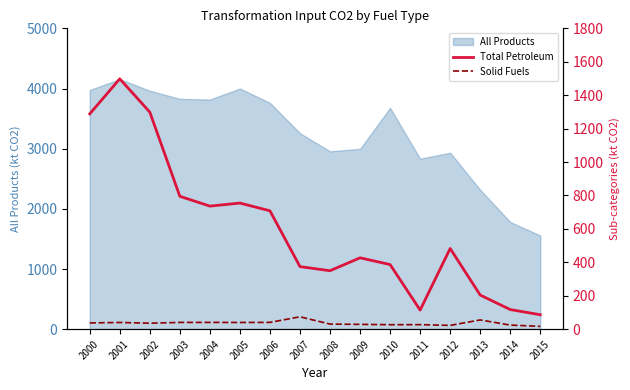

Is the value of Solid Fuels at 2006 greater than the value of Total Petroleum at 2004?

No